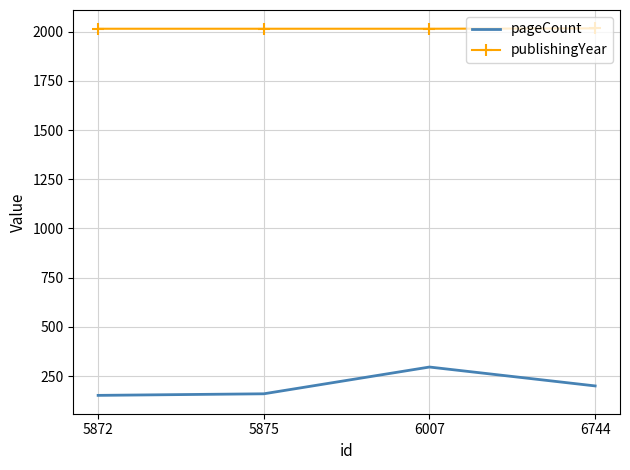

What is the spread (max minus min) of values at 5875?

1855